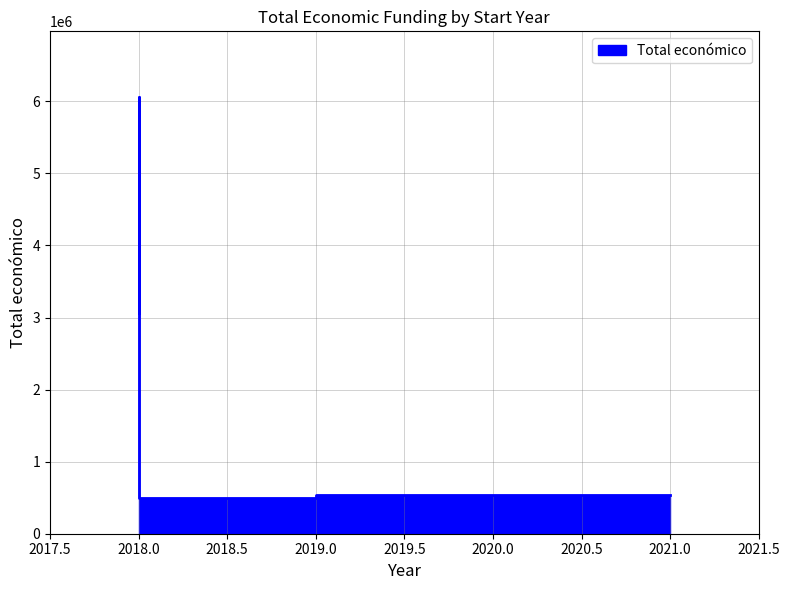

Reading right to left, what are all the values shown in this chart?

499930	6062169	542198	3062871